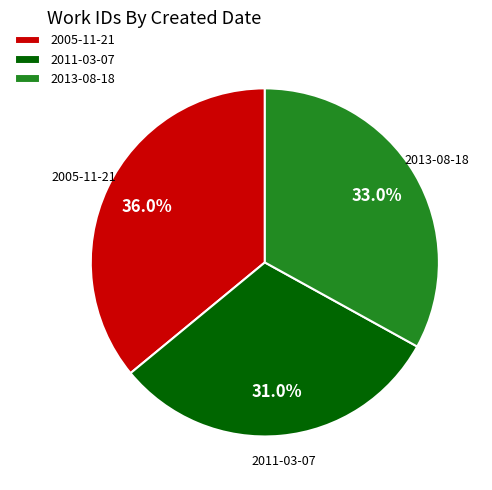

What is the smallest slice in the pie chart?

2011-03-07